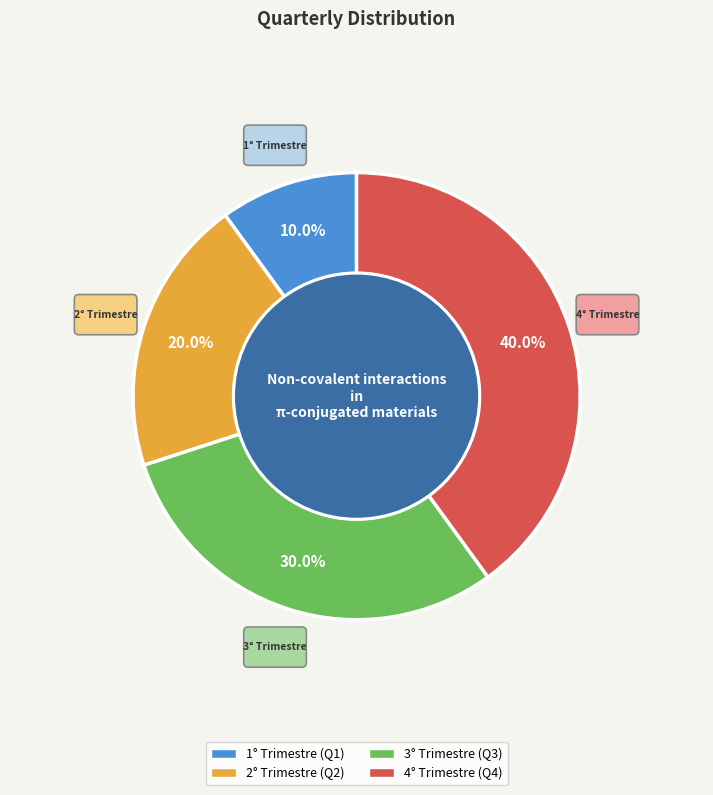

Rank the categories by value from lowest to highest.

1° Trimestre, 2° Trimestre, 3° Trimestre, 4° Trimestre